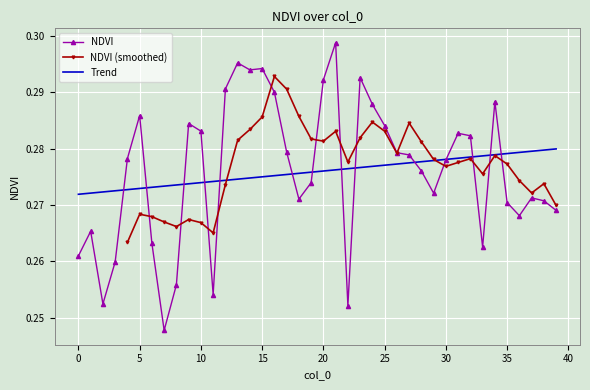

List the labels in order of value, smallest first.

7, 22, 2, 11, 8, 3, 0, 33, 6, 1, 36, 39, 35, 38, 18, 37, 29, 19, 28, 30, 4, 27, 26, 17, 32, 31, 10, 25, 9, 5, 24, 34, 16, 12, 20, 23, 14, 15, 13, 21